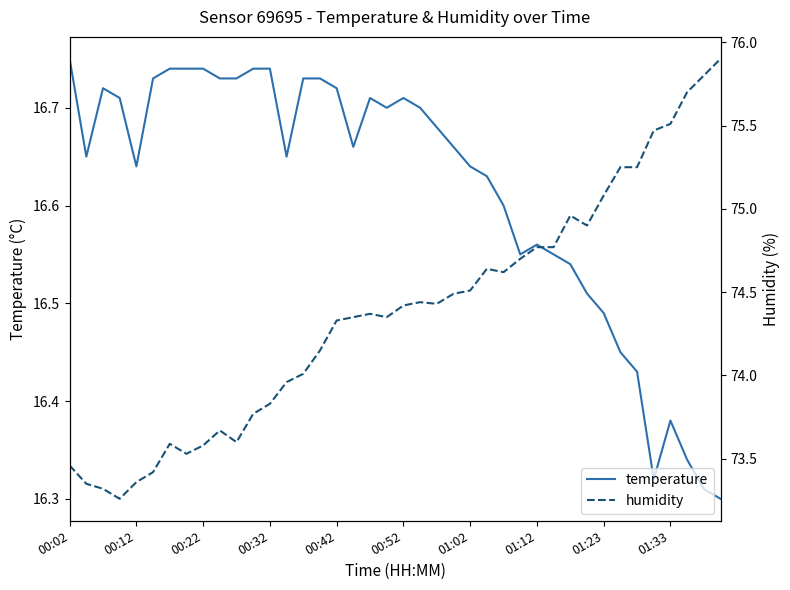

In temperature, how many points are lower than both neighbors (excluding endpoints)?

7